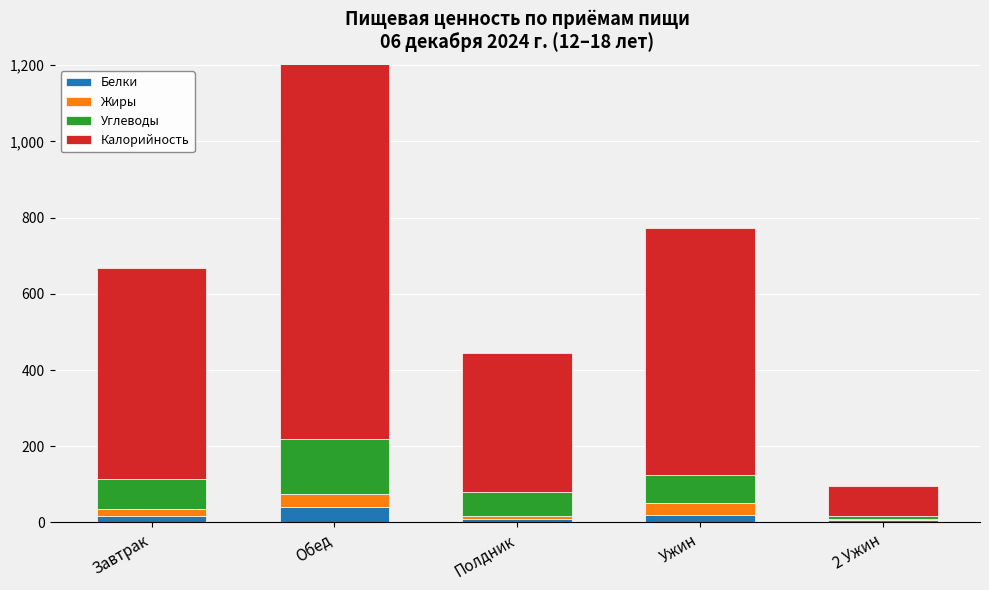

Where is Калорийность nearest to the value 551?

Завтрак